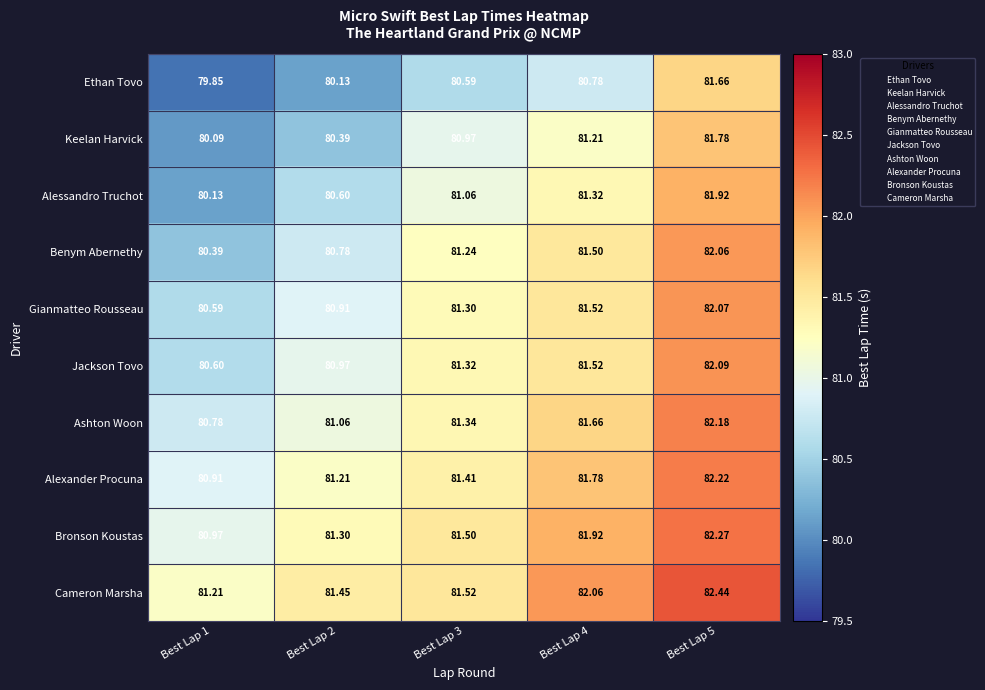

Which series changed the most between Best Lap 1 and Best Lap 2?

Alessandro Truchot